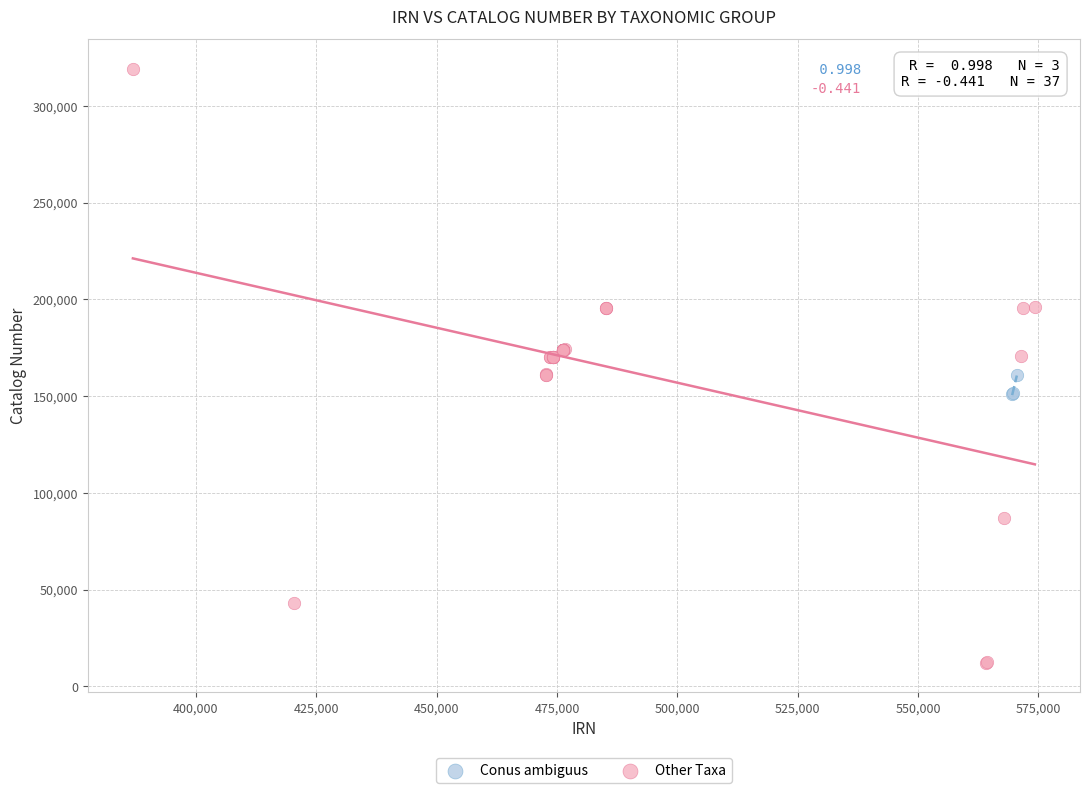

Which series has the largest Y range (max minus min)?

Other Taxa